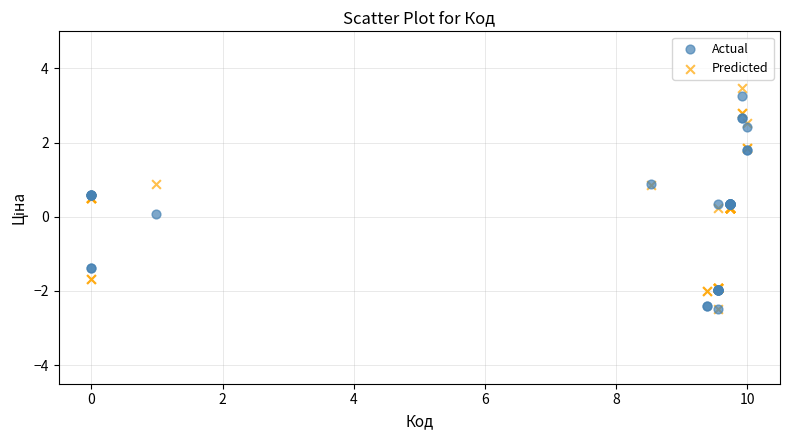

What are all the series names shown in the legend?

Actual, Predicted